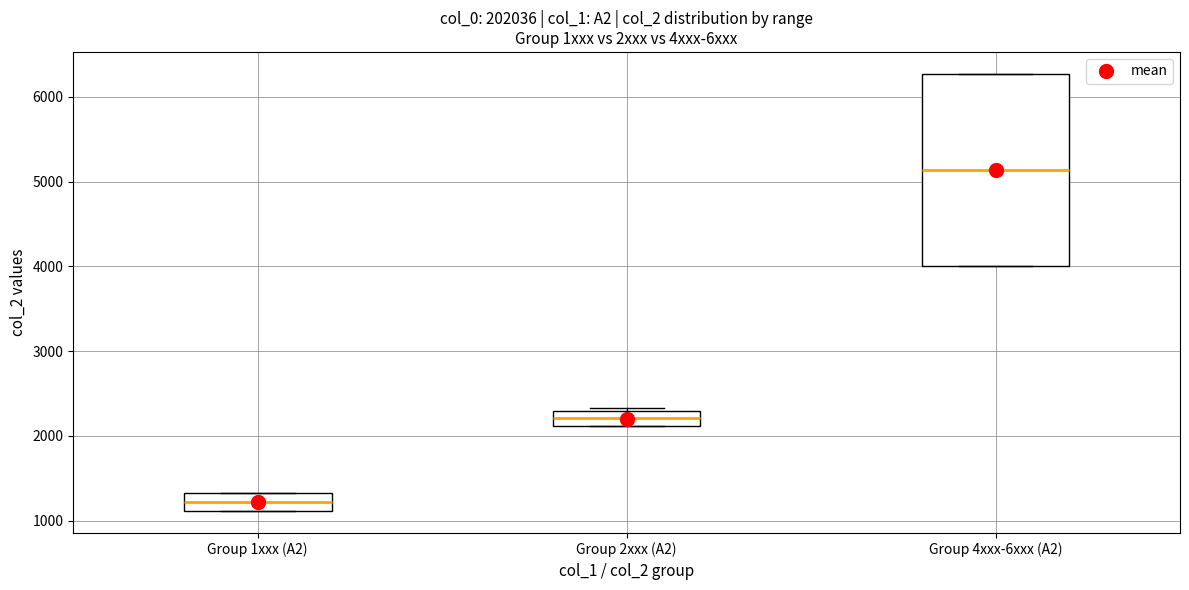

Which box is the tallest, from its lower edge to its upper edge?

Group 4xxx-6xxx (A2)